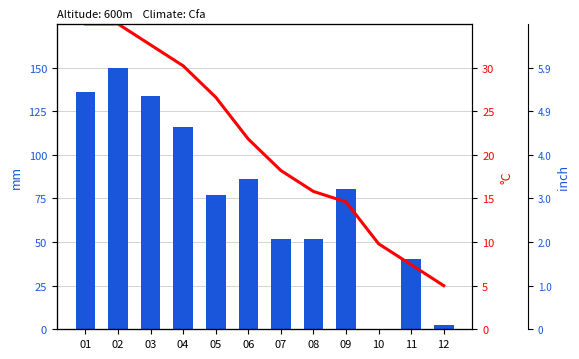

What is the maximum value for Samples?

150.0